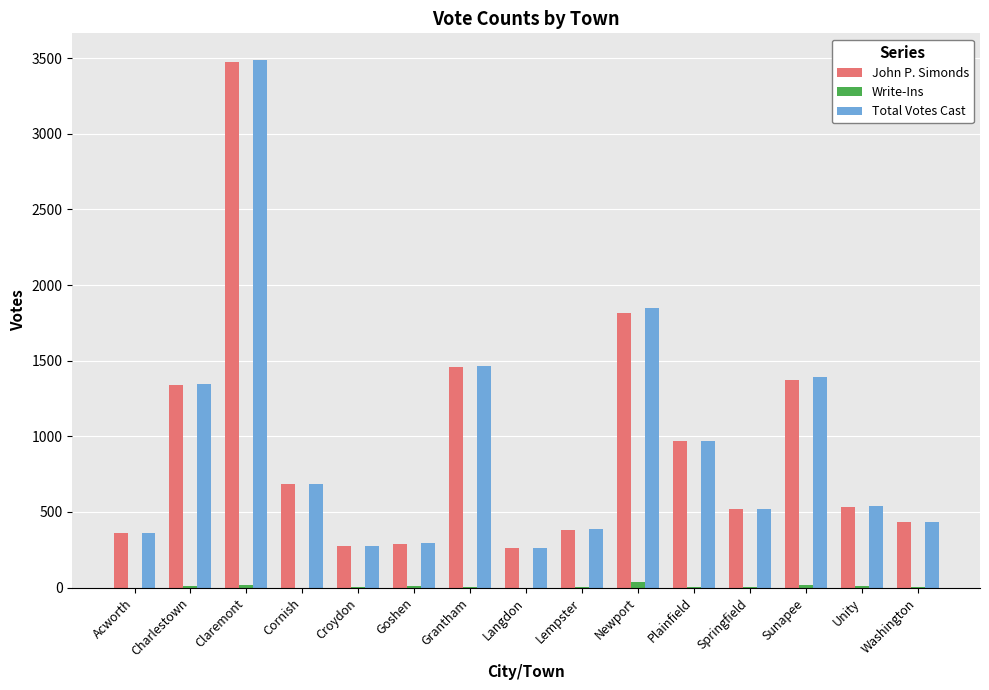

At which category is the sum across all series the highest?

Claremont